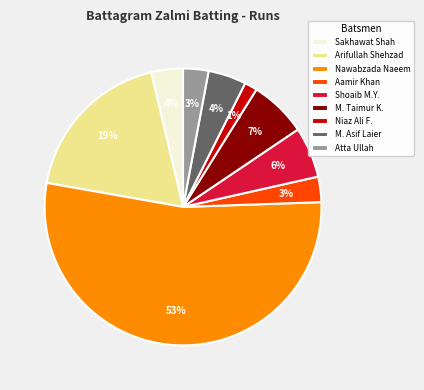

Is the sum of Atta Ullah and Sakhawat Shah greater than half?

No